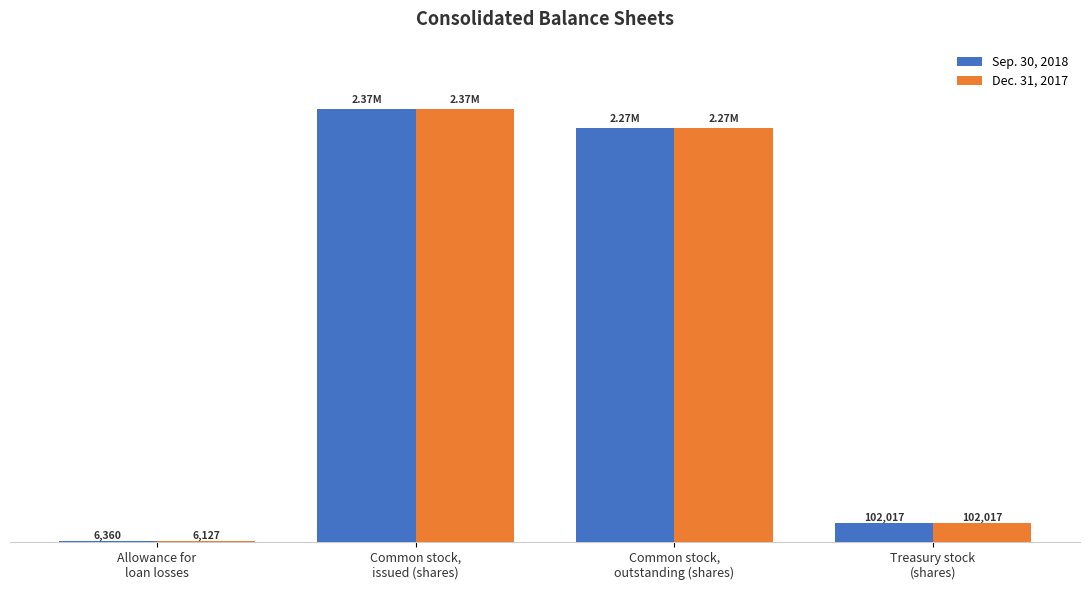

Is the value of Sep. 30, 2018 at Allowance for
loan losses greater than the value of Dec. 31, 2017 at Common stock,
outstanding (shares)?

No